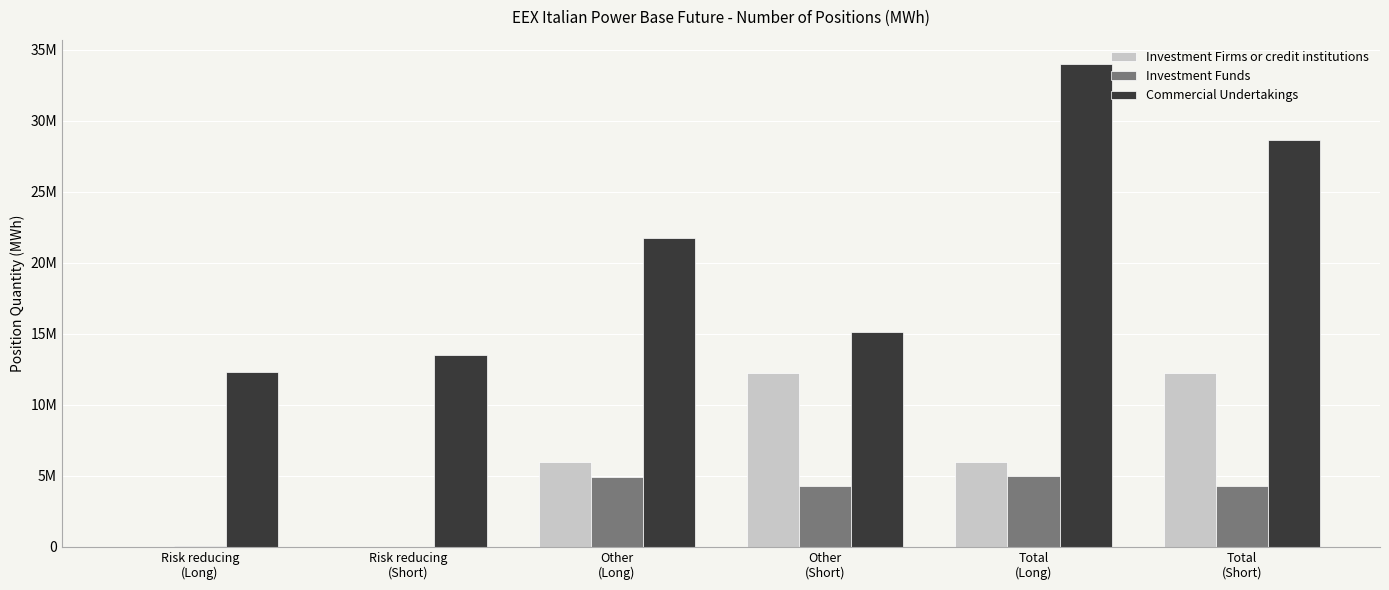

The value of Investment Funds at Risk reducing
(Short) is 11445. True or false?

False